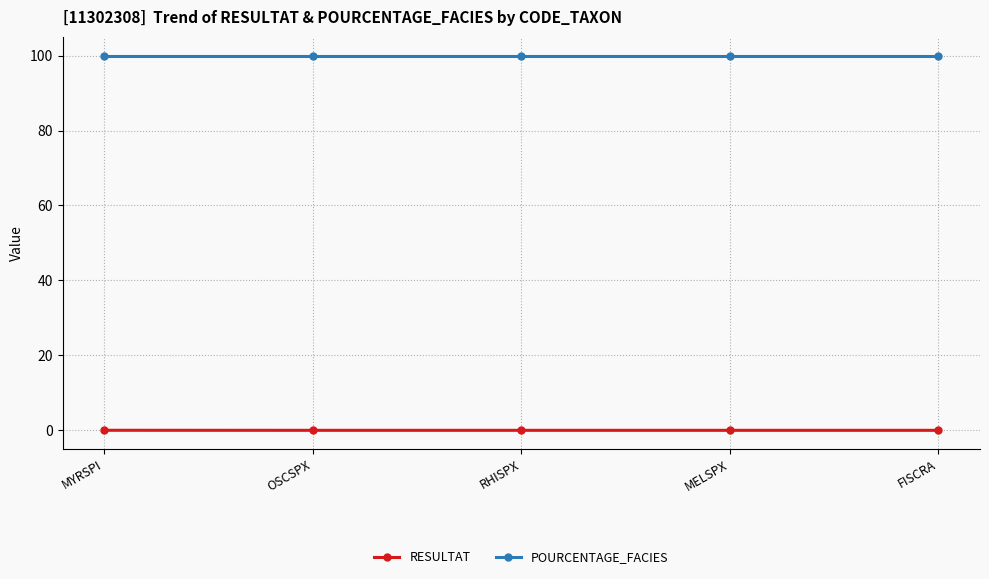

Does the chart have visible grid lines?

Yes